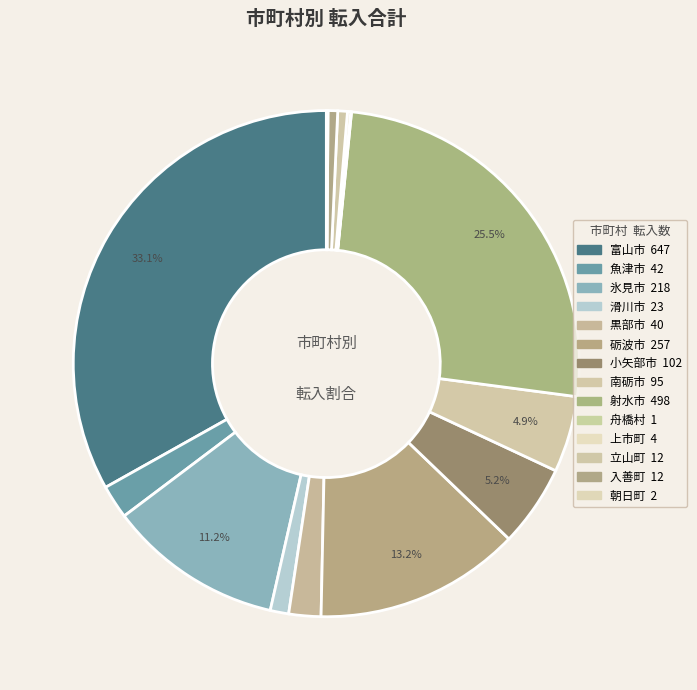

True or false: 立山町 accounts for 1% of the total.

True